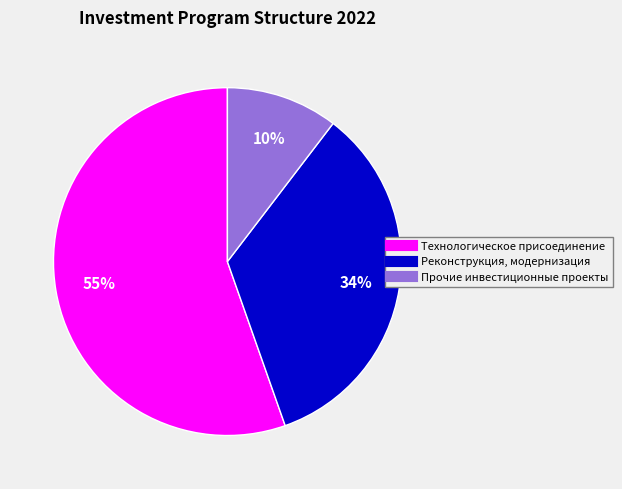

Combined, do Реконструкция, модернизация and Прочие инвестиционные проекты account for over 50%?

No